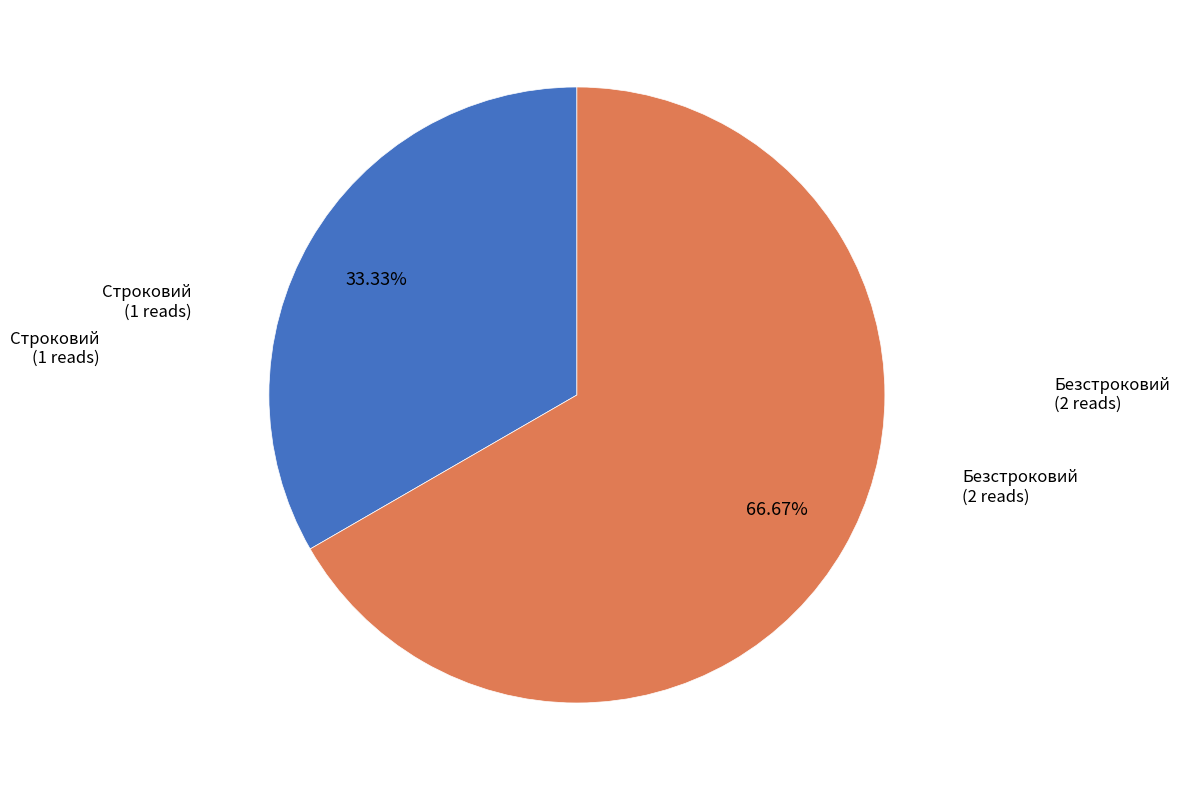

Does any single category account for the majority?

Yes